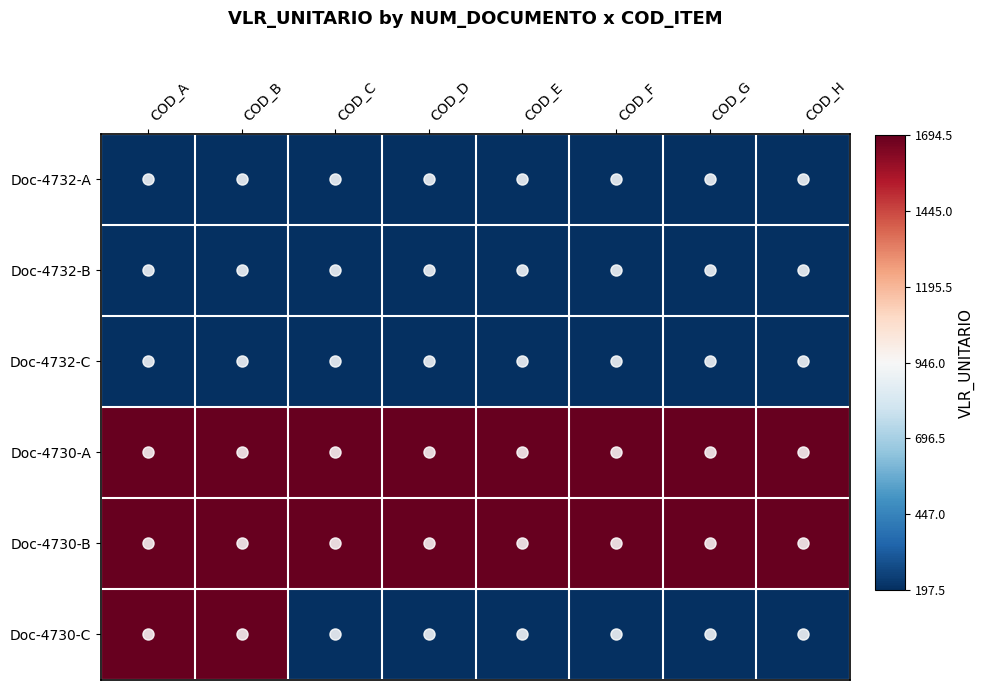

What is the total value across all series at COD_C?

4178.8